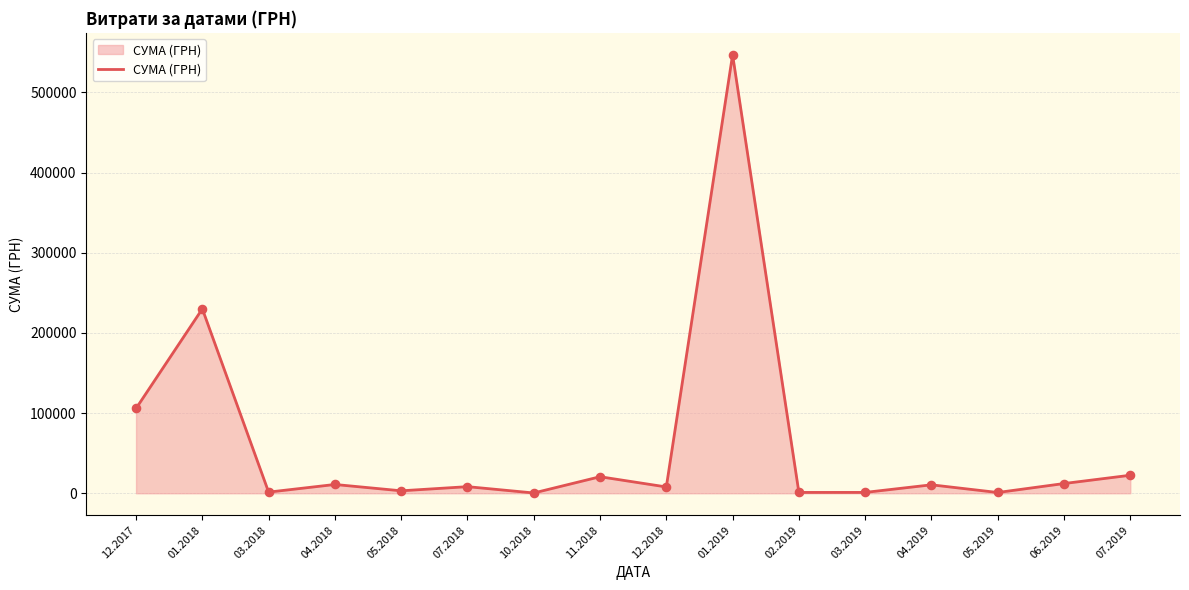

What is the ratio of the value at 06.2019 to the value at 07.2019?

0.5